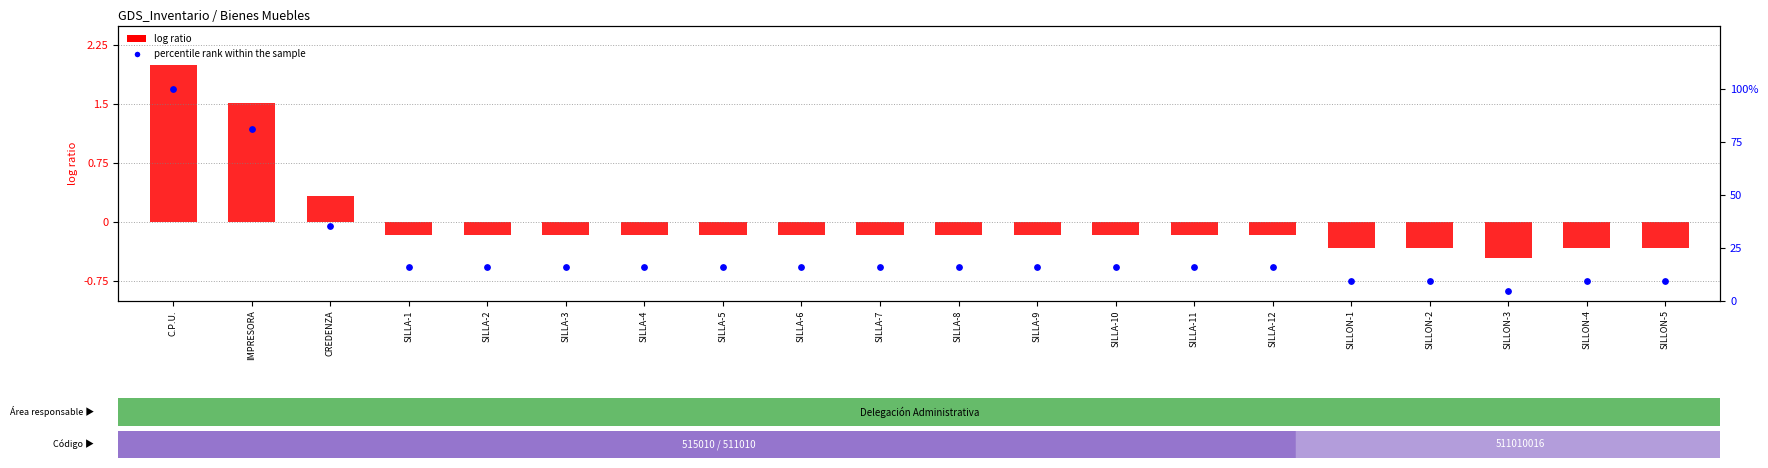

Which series reaches the maximum Y coordinate?

percentile rank within the sample